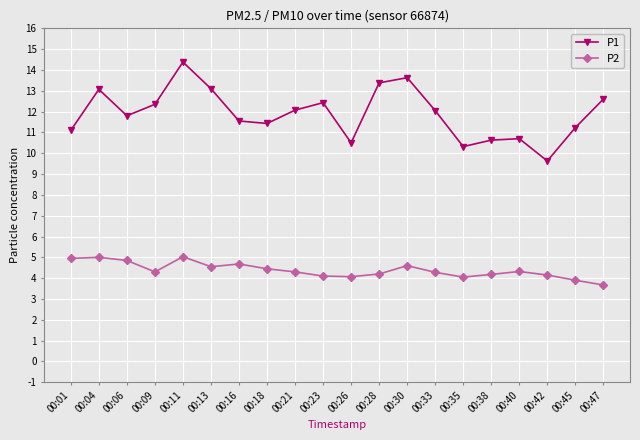

What is the approximate value of P2 at 00:28?

4.2